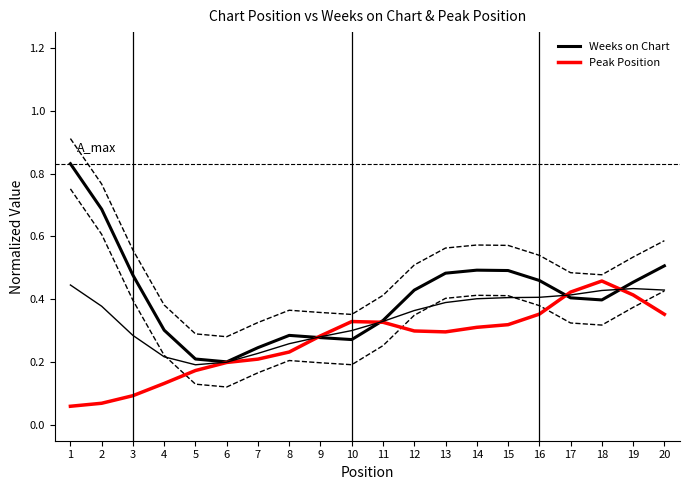

What is the value of the Peak Position point at the 4th from the left?

0.1